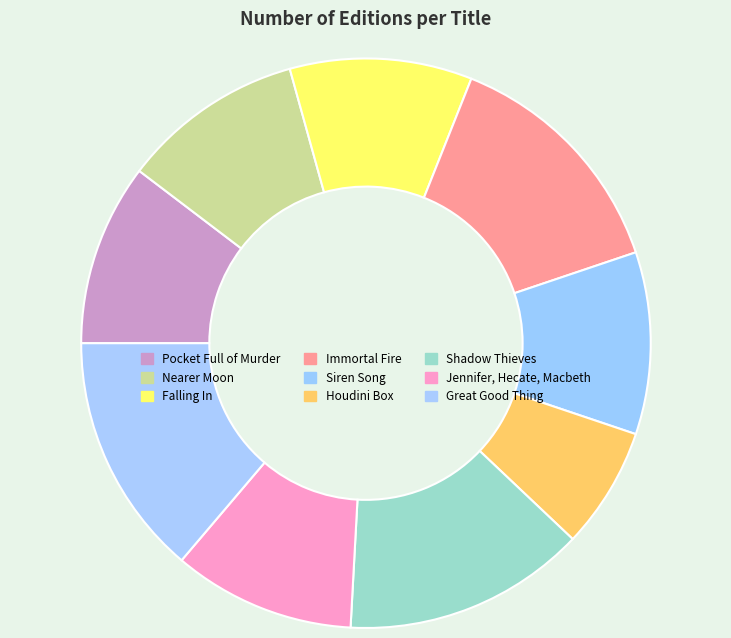

Approximately how many times larger is the value at Shadow Thieves compared to Jennifer, Hecate, Macbeth?

1.3